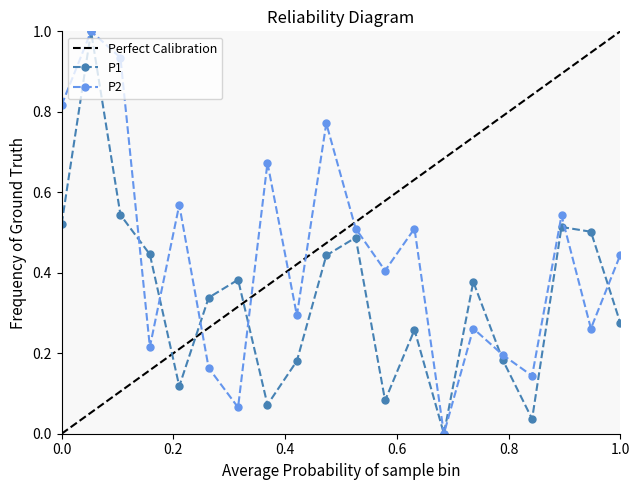

Rank the series by their average value, from highest to lowest.

P2, P1